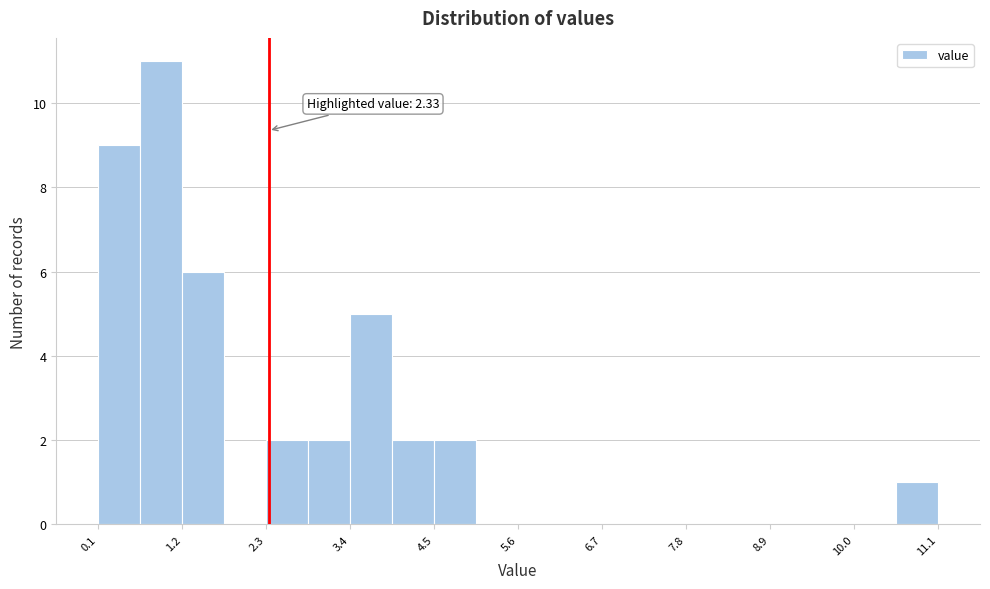

Read against the x-axis, roughly where is the centre of the tallest bar?

1.0